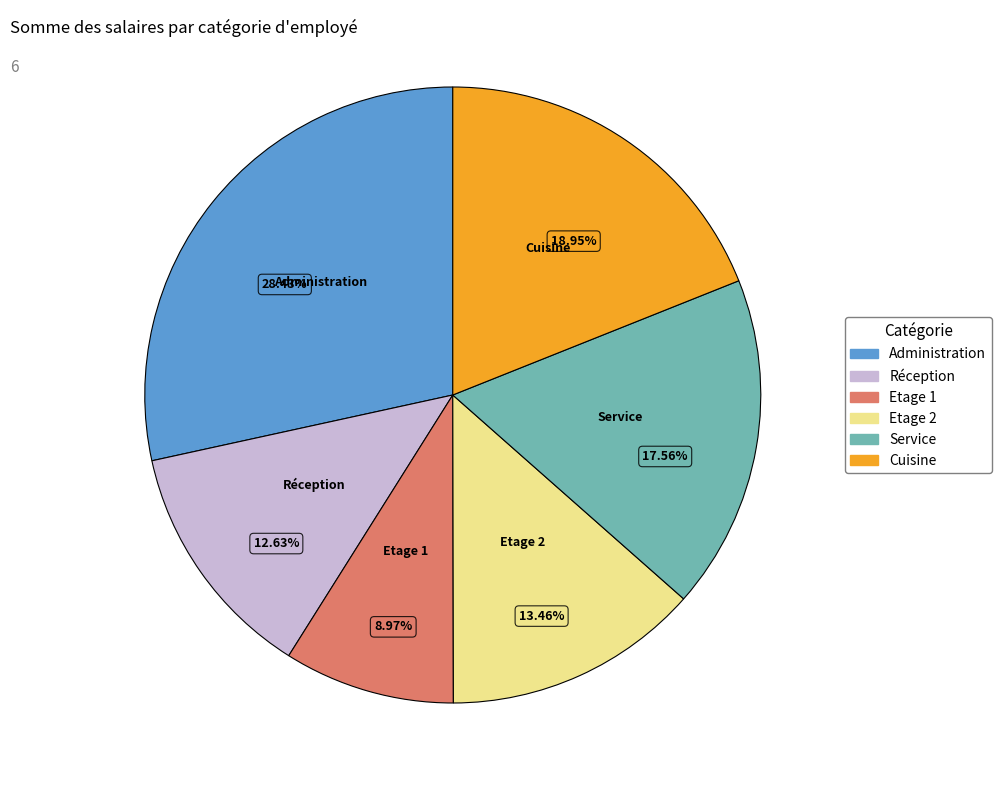

How many segments does this pie chart have?

6